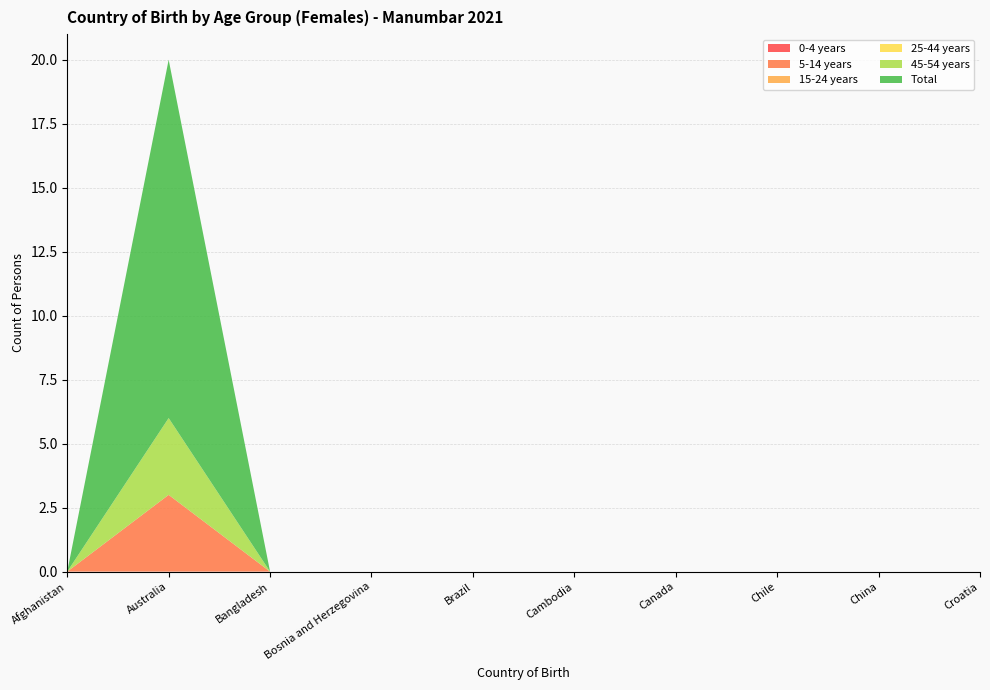

Reading left to right, transcribe all the data shown in this chart.

0-4 years: 0	0	0	0	0	0	0	0	0	0
5-14 years: 0	3	0	0	0	0	0	0	0	0
15-24 years: 0	0	0	0	0	0	0	0	0	0
25-44 years: 0	0	0	0	0	0	0	0	0	0
45-54 years: 0	3	0	0	0	0	0	0	0	0
Total: 0	14	0	0	0	0	0	0	0	0